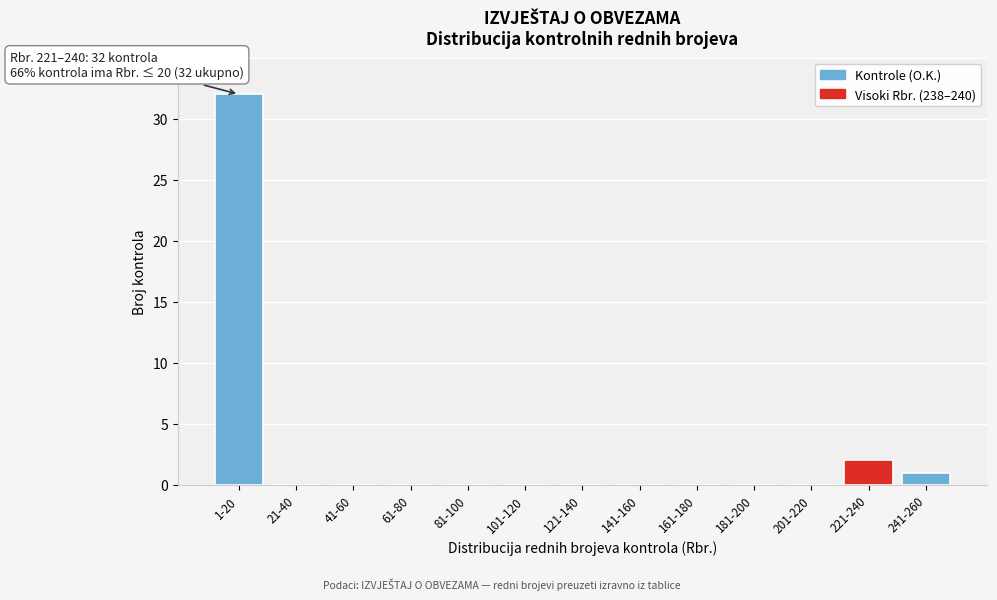

Reading right to left, list all the values displayed in this chart.

241-260=1	221-240=2	201-220=0	181-200=0	161-180=0	141-160=0	121-140=0	101-120=0	81-100=0	61-80=0	41-60=0	21-40=0	1-20=32